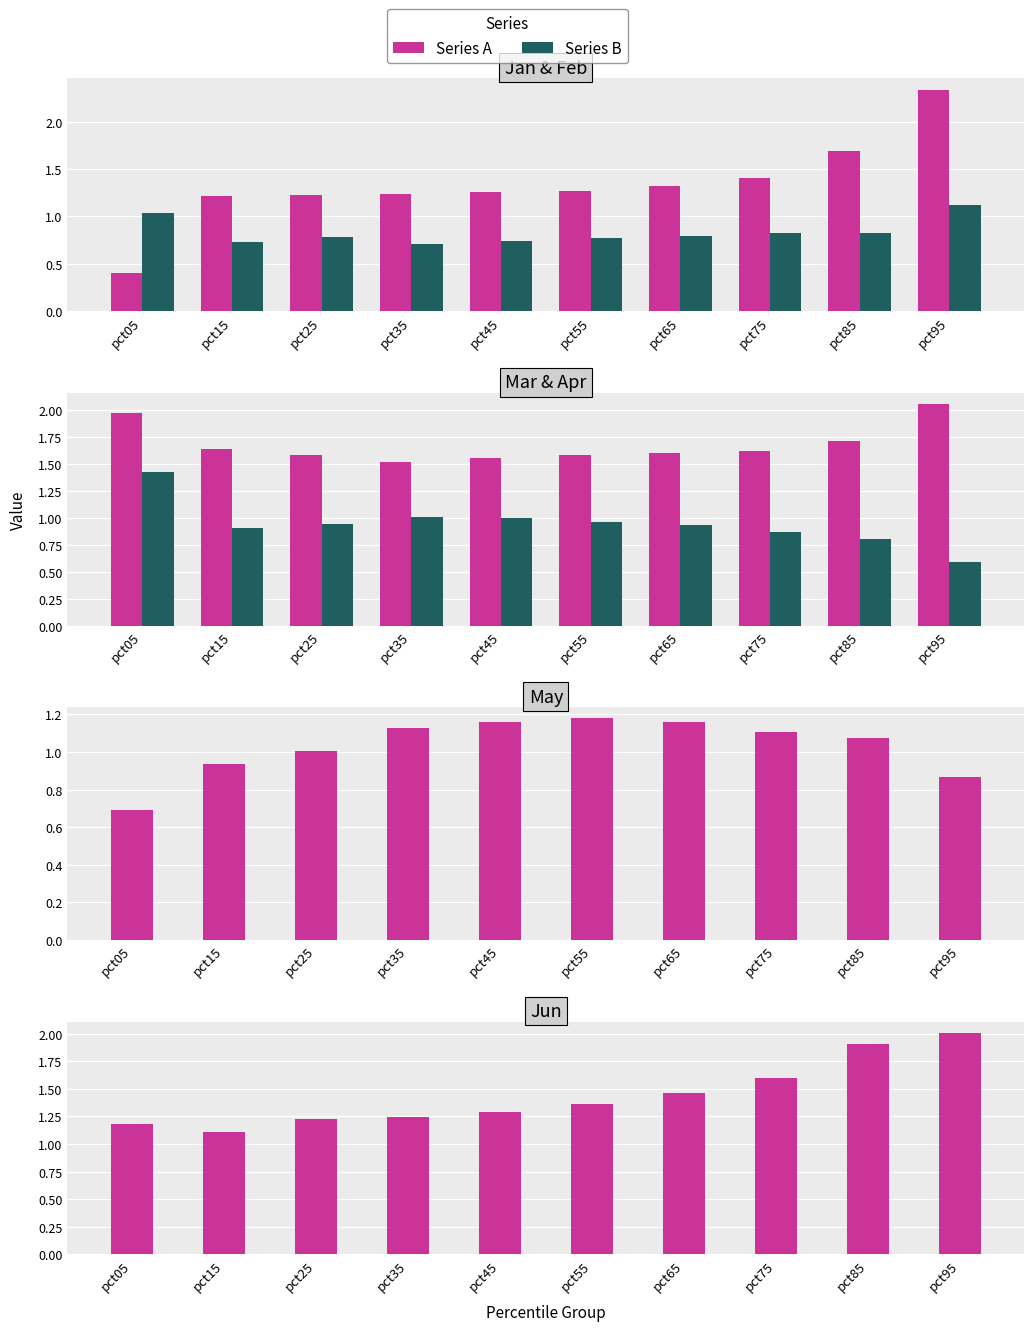

At pct35, list the series in order from largest to smallest.

Mar, Jun, Jan, May, Apr, Feb